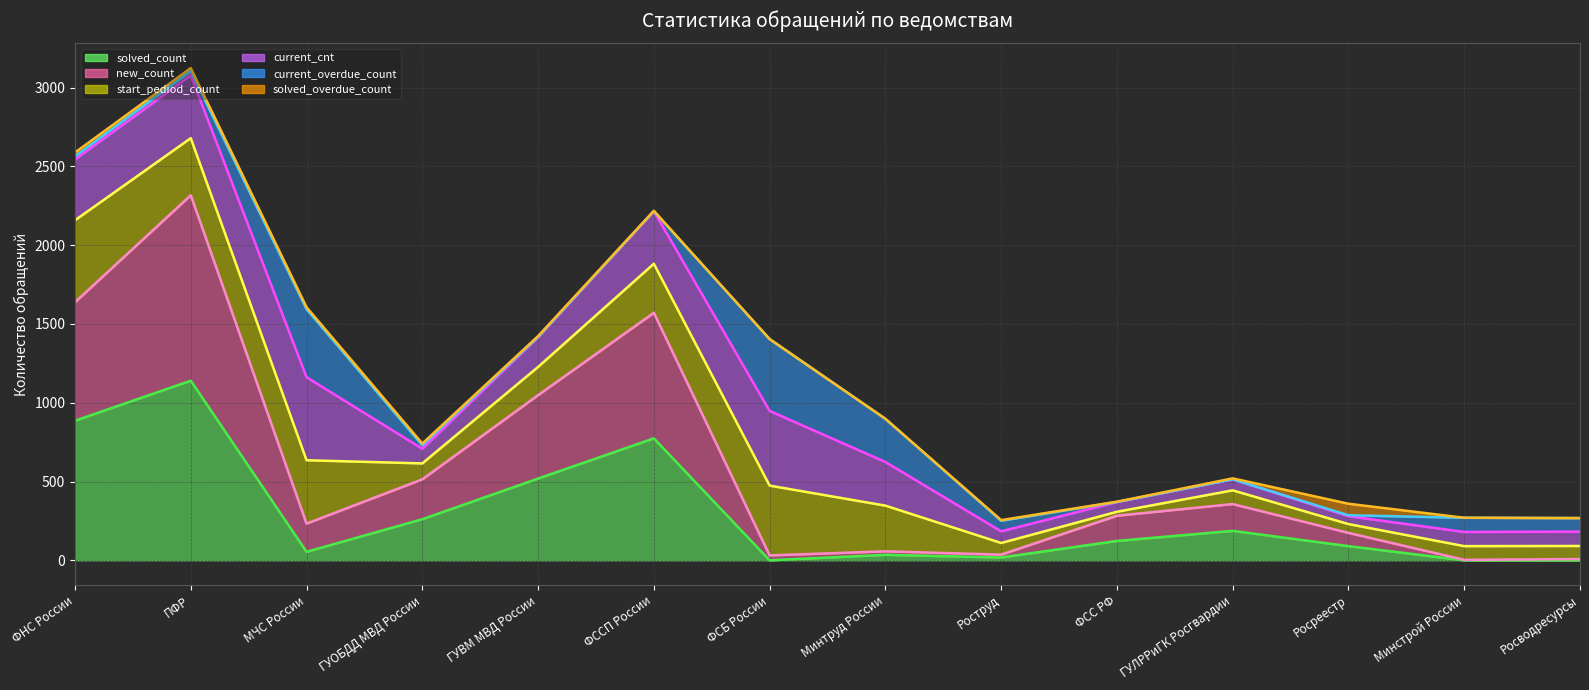

What is the sum of all solved_overdue_count_line values?

16046